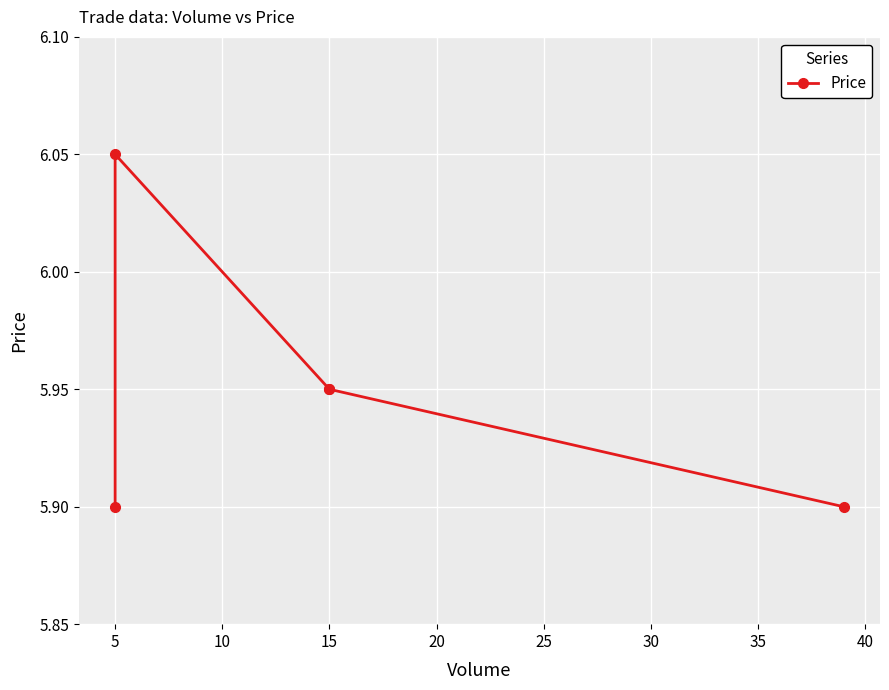

What value does the data have at 5?

6.0